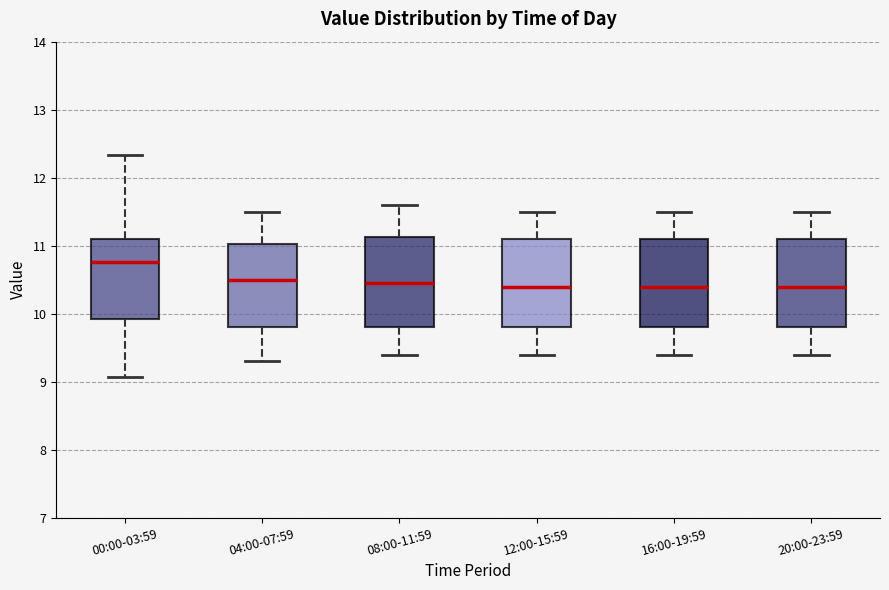

Reading left to right, read every box against the y-axis: the position of its median line, the range the box covers, and the ends of its whiskers. The values are not printed on the chart, so give them approximately, as read against the axis.

00:00-03:59: median 10.8, box 9.9 to 11.1, whiskers 9.1 to 12.3
04:00-07:59: median 10.5, box 9.8 to 11.0, whiskers 9.3 to 11.5
08:00-11:59: median 10.5, box 9.8 to 11.1, whiskers 9.4 to 11.6
12:00-15:59: median 10.4, box 9.8 to 11.1, whiskers 9.4 to 11.5
16:00-19:59: median 10.4, box 9.8 to 11.1, whiskers 9.4 to 11.5
20:00-23:59: median 10.4, box 9.8 to 11.1, whiskers 9.4 to 11.5